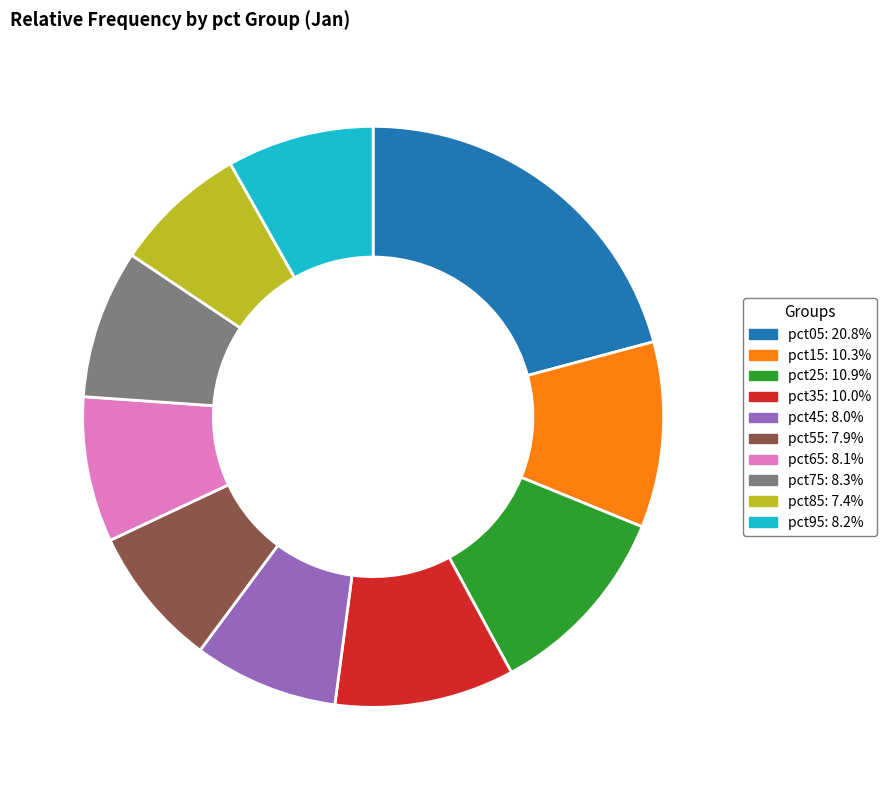

Does any single category account for the majority?

No